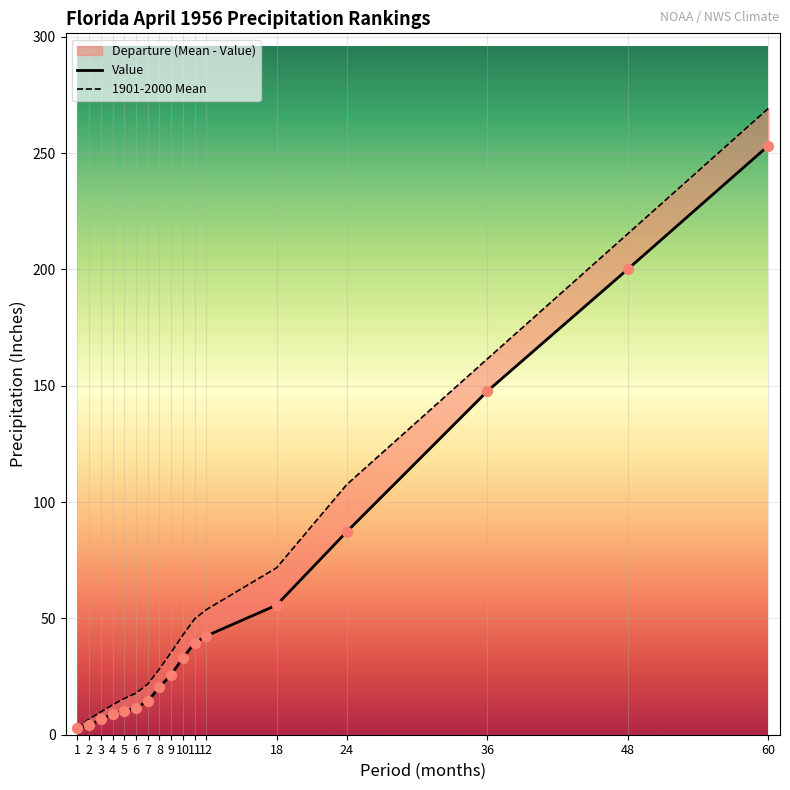

Which series has the largest Y range (max minus min)?

1901-2000 Mean